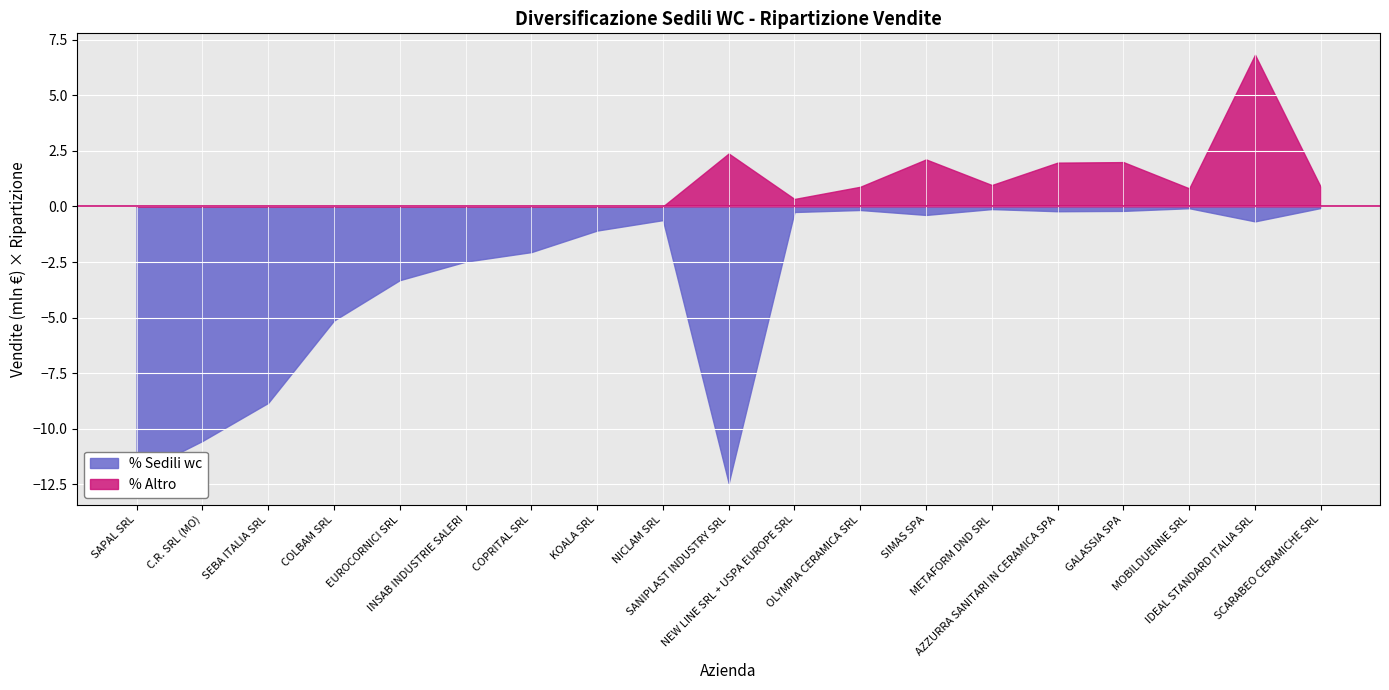

Rank the series by their maximum value, from highest to lowest.

% Altro, % Sedili wc